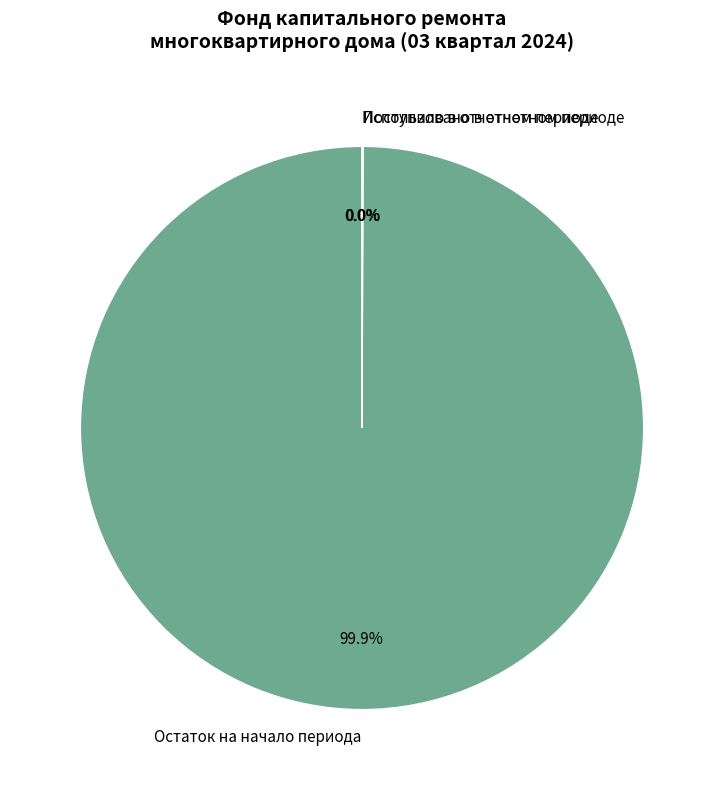

Is there any slice that represents more than half of the pie?

Yes